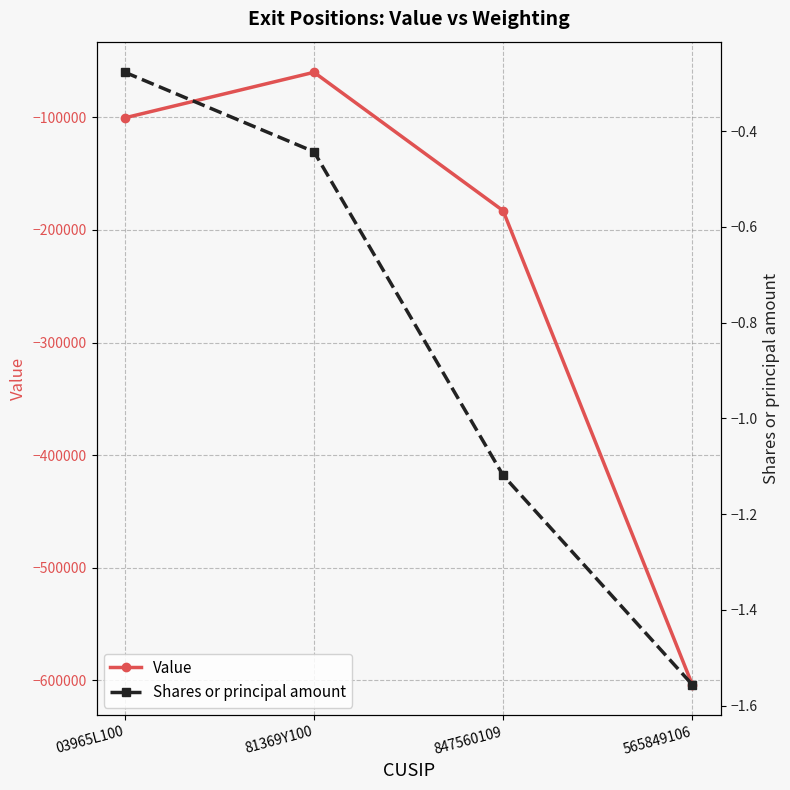

What is the difference between the highest and lowest values at 847560109?

182898.9